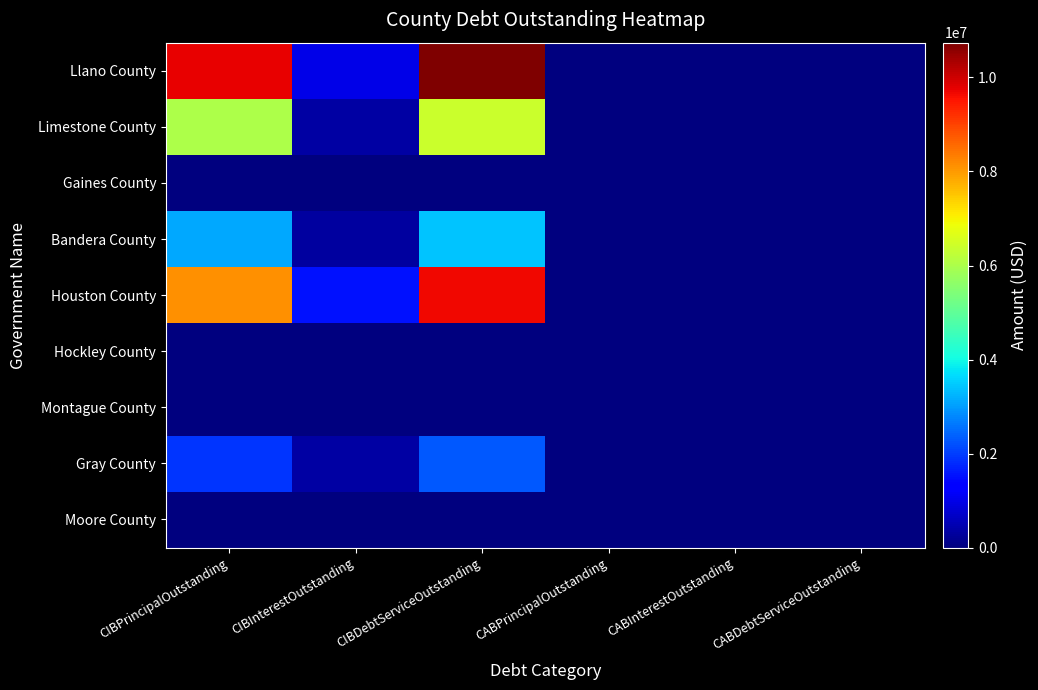

Which has a higher value, CIBInterestOutstanding or CABPrincipalOutstanding?

CIBInterestOutstanding